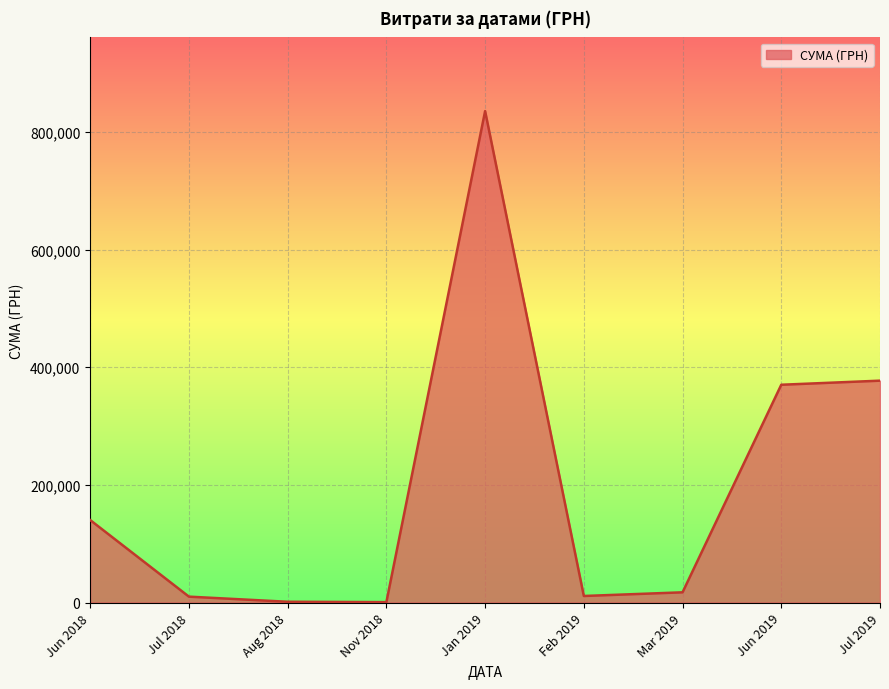

How many lines are shown in the chart?

1